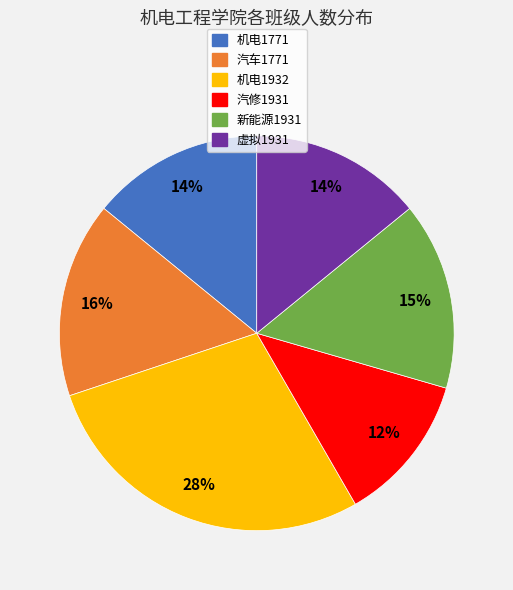

Is the sum of 汽修1931 and 汽车1771 greater than half?

No